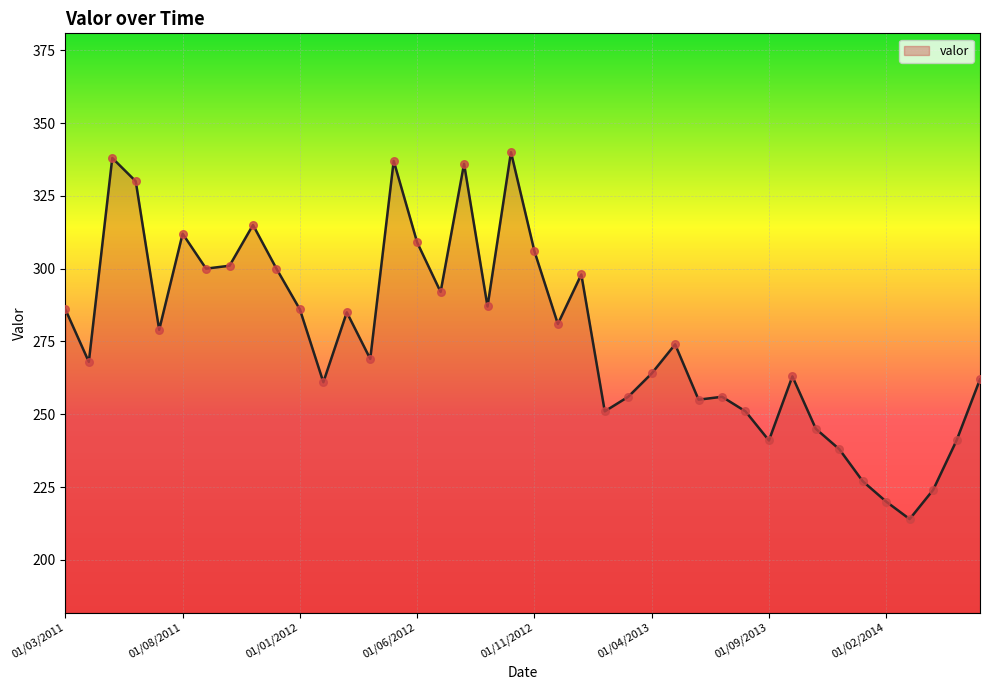

What is the greatest value displayed?

340